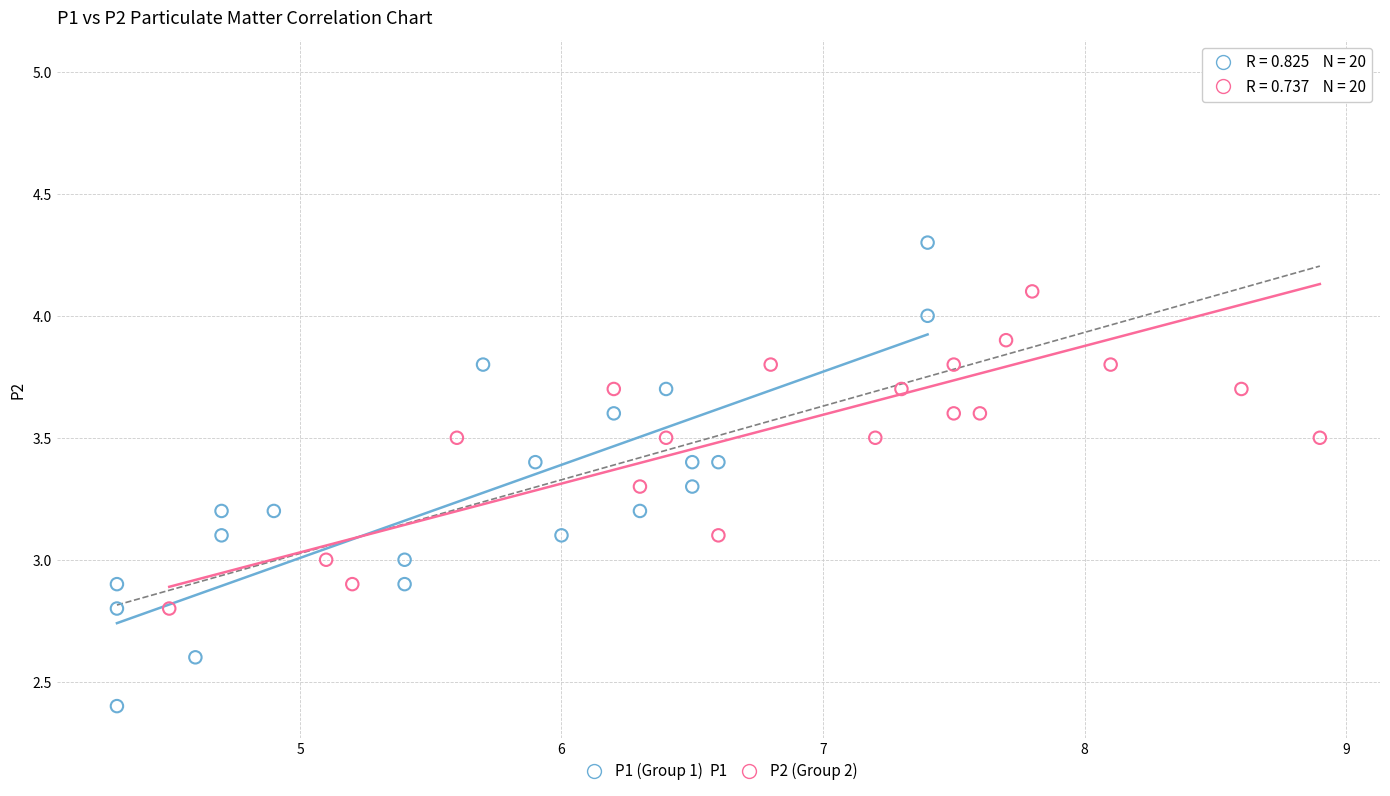

Which series contains the highest Y value?

P2 (Group 2)